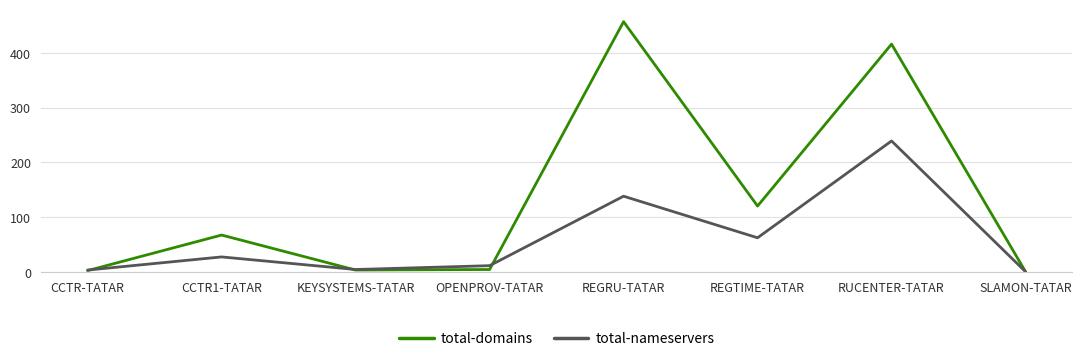

The total-nameservers series shows 75 at SLAMON-TATAR. True or false?

False